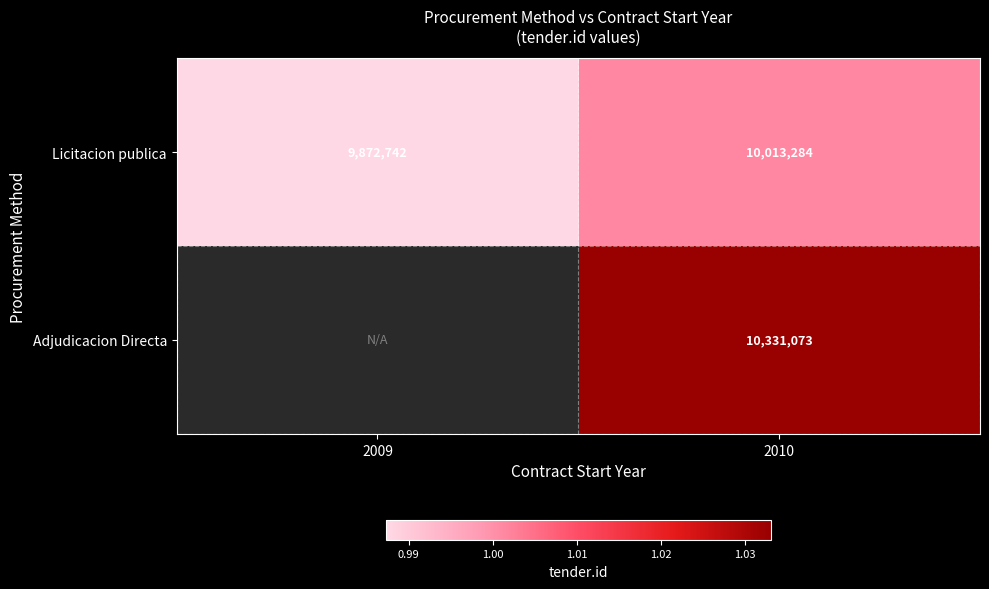

What is the minimum value for Licitacion publica?

9872742